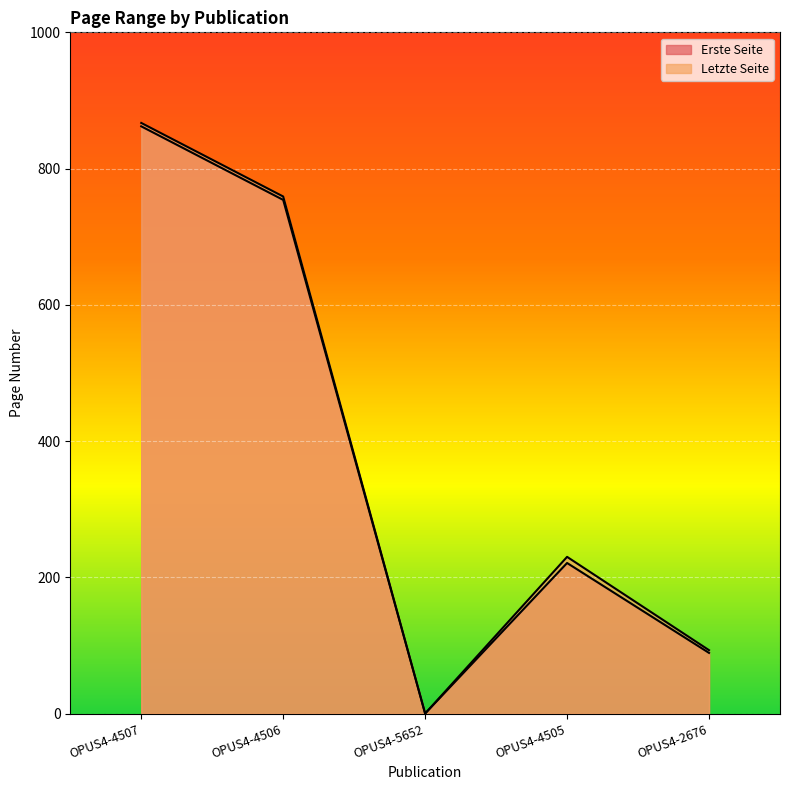

What is the total value across all series at OPUS4-4506?

1513